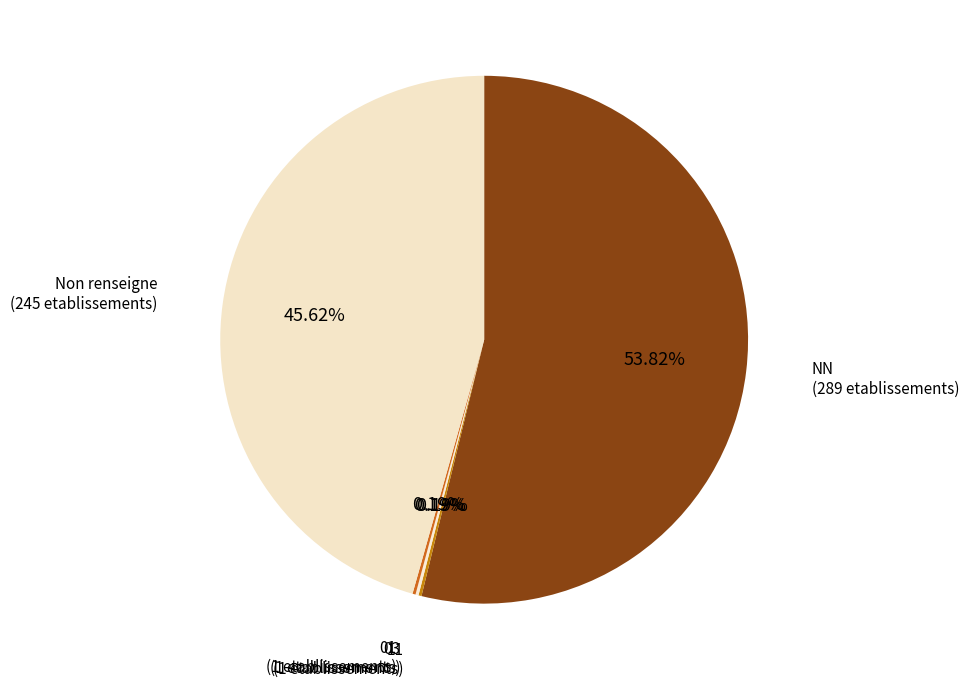

To the nearest percent, what is the difference between the largest and smallest slice percentages?

54%